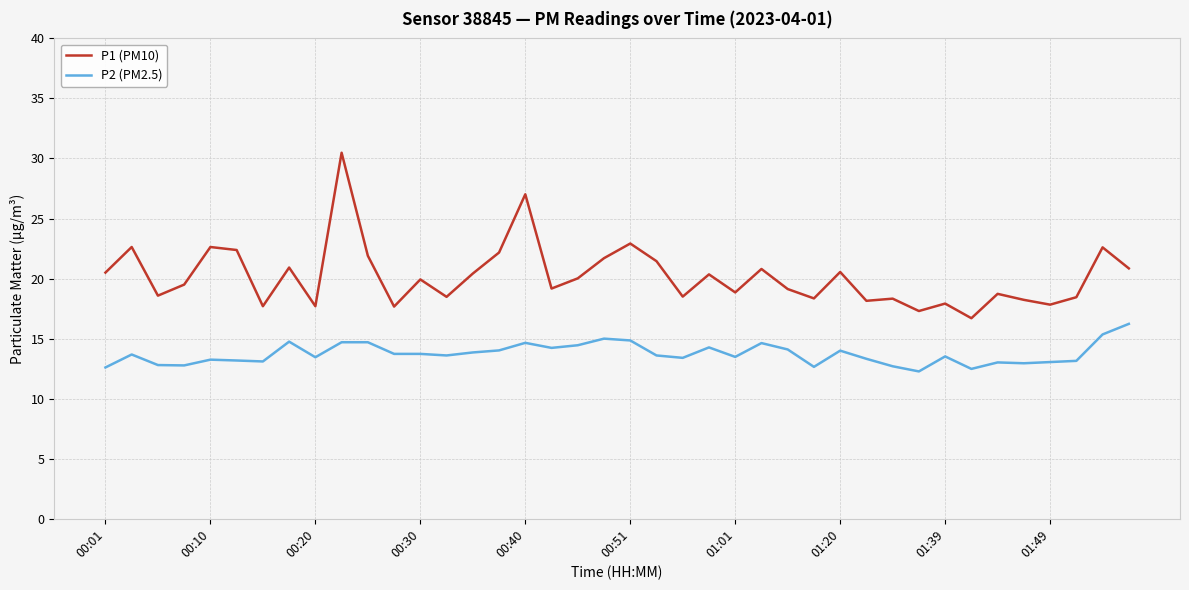

Which series has the widest spread of values?

P1 (PM10)